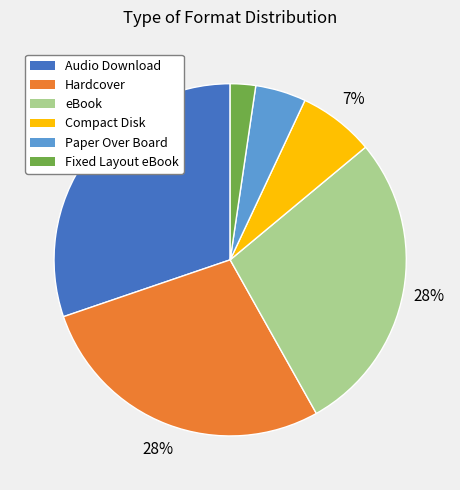

What percentage is the Audio Download slice, to the nearest percent?

30%